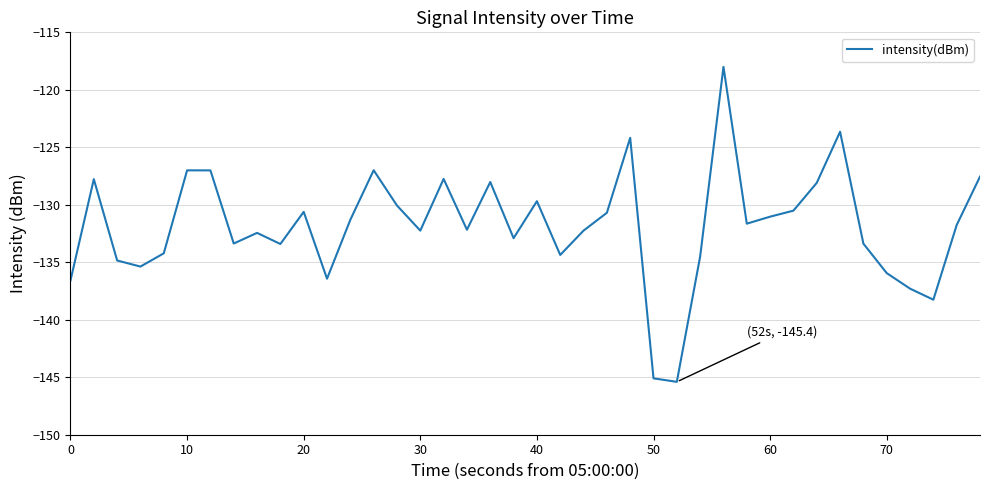

What is the difference between the maximum and minimum values?

27.4